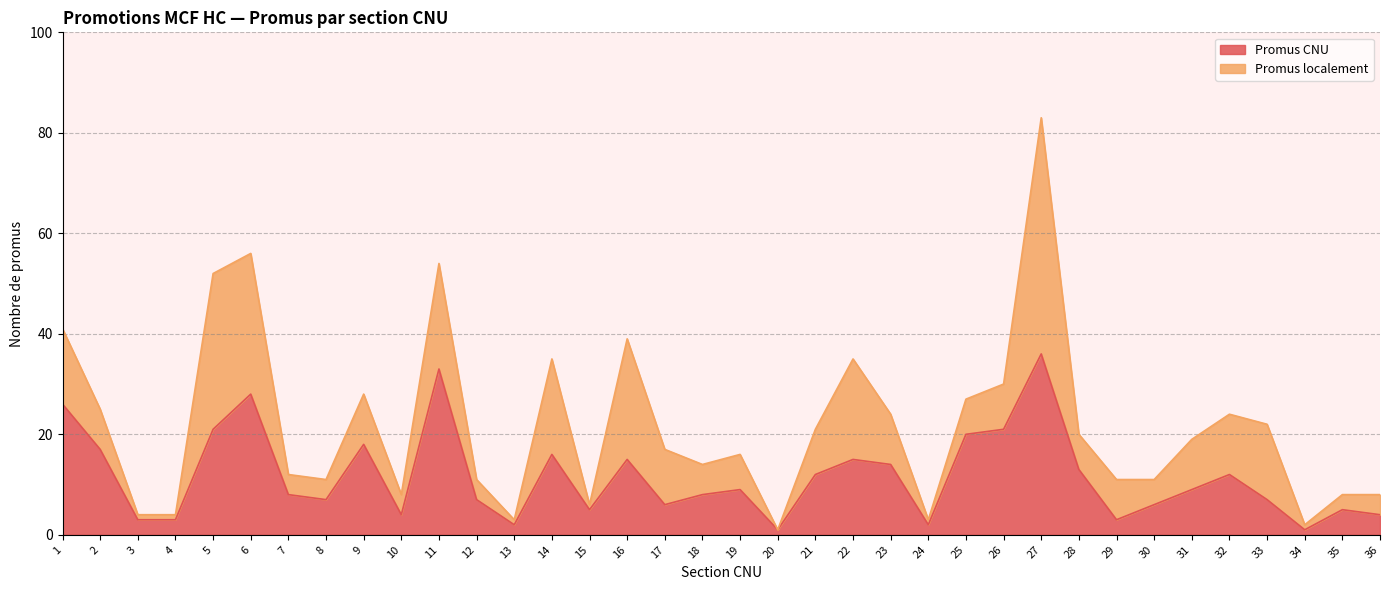

How many values are below 9?

18